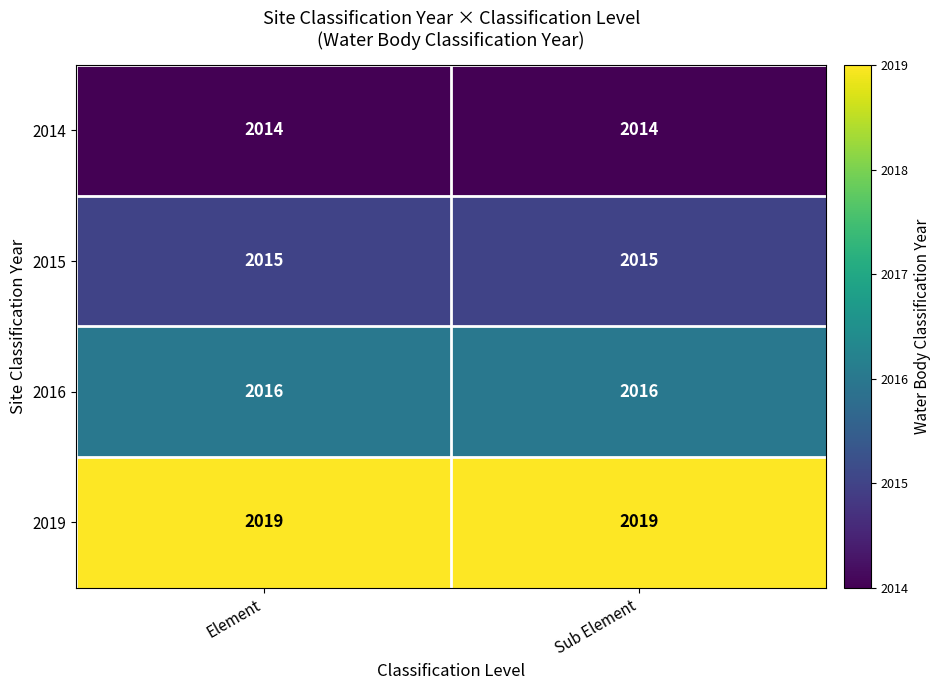

Reading left to right, list all the values displayed in this chart.

2014: Element=2014	Sub Element=2014
2015: Element=2015	Sub Element=2015
2016: Element=2016	Sub Element=2016
2019: Element=2019	Sub Element=2019